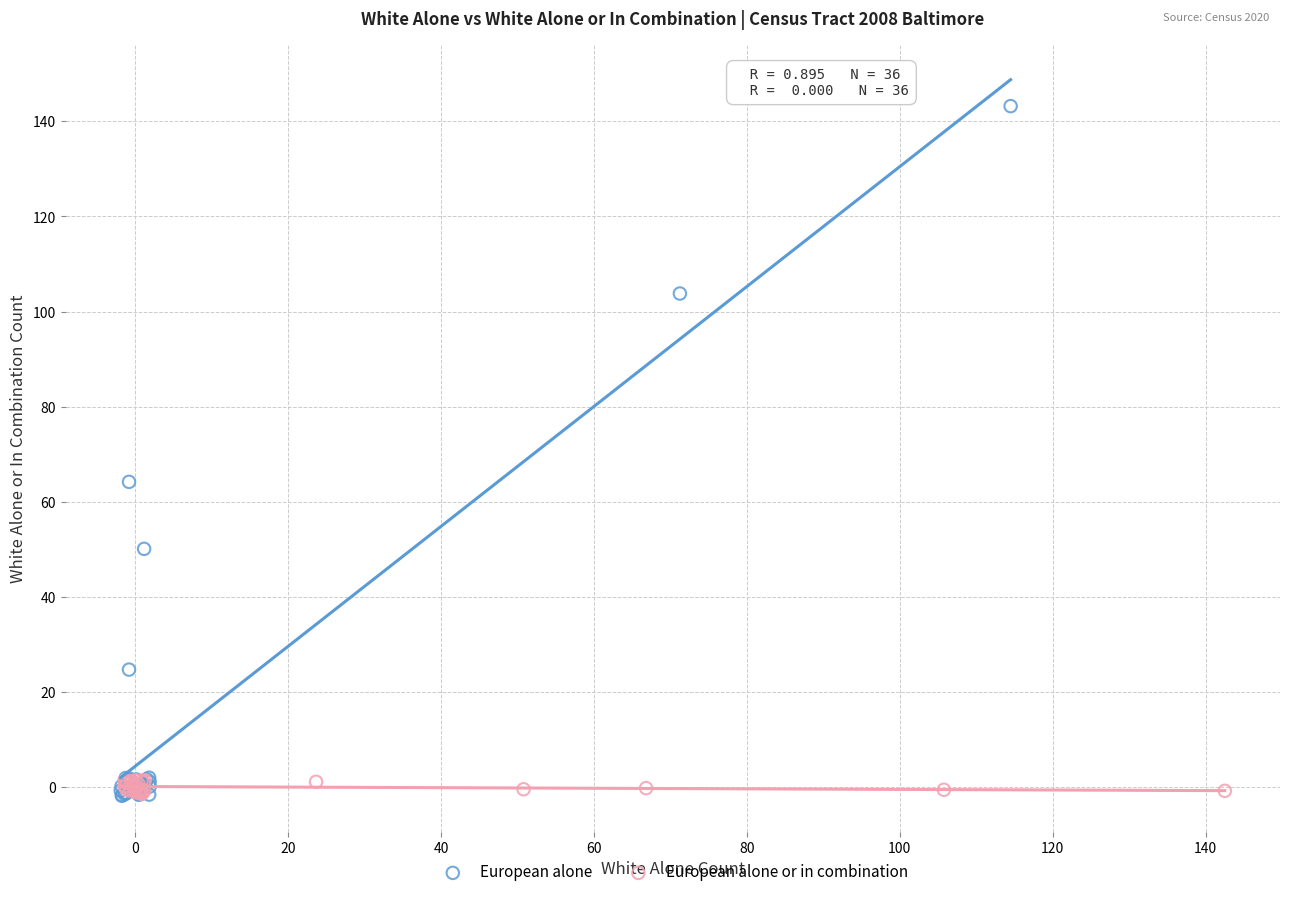

Which series reaches the maximum Y coordinate?

European alone